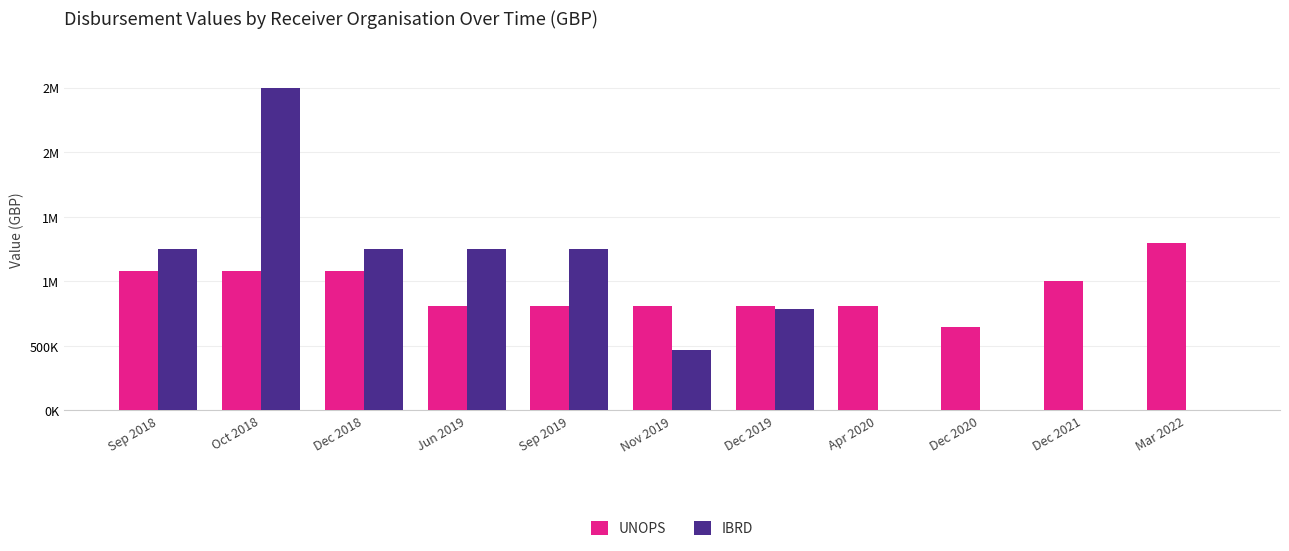

Are the bars horizontal?

No